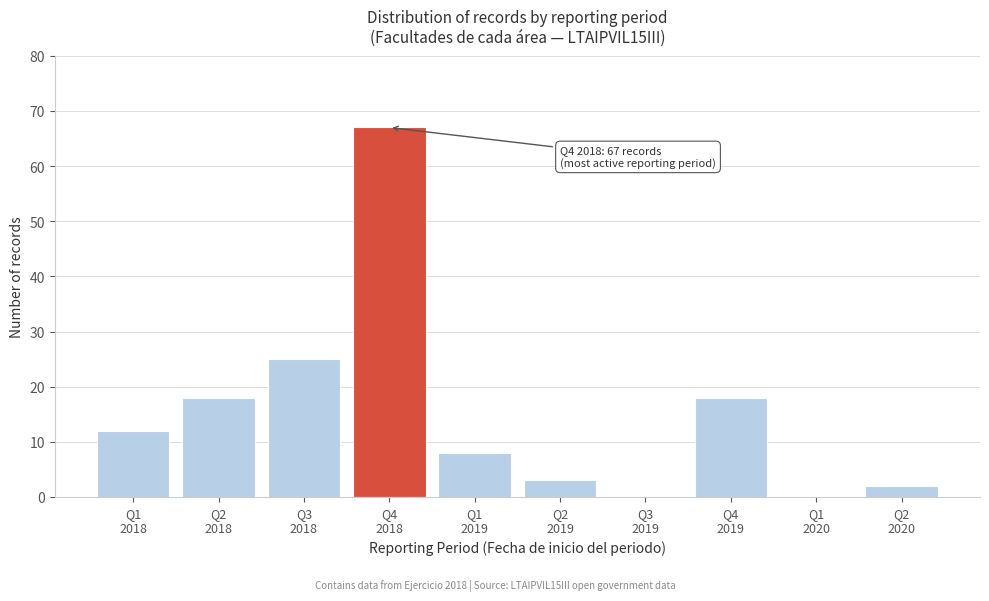

What is the greatest value displayed?

67